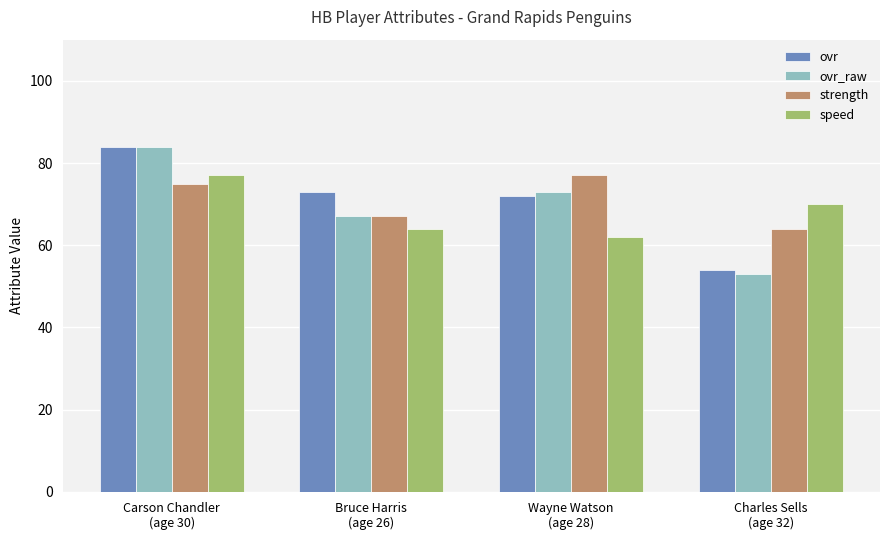

How many speed values are between 64 and 77?

3